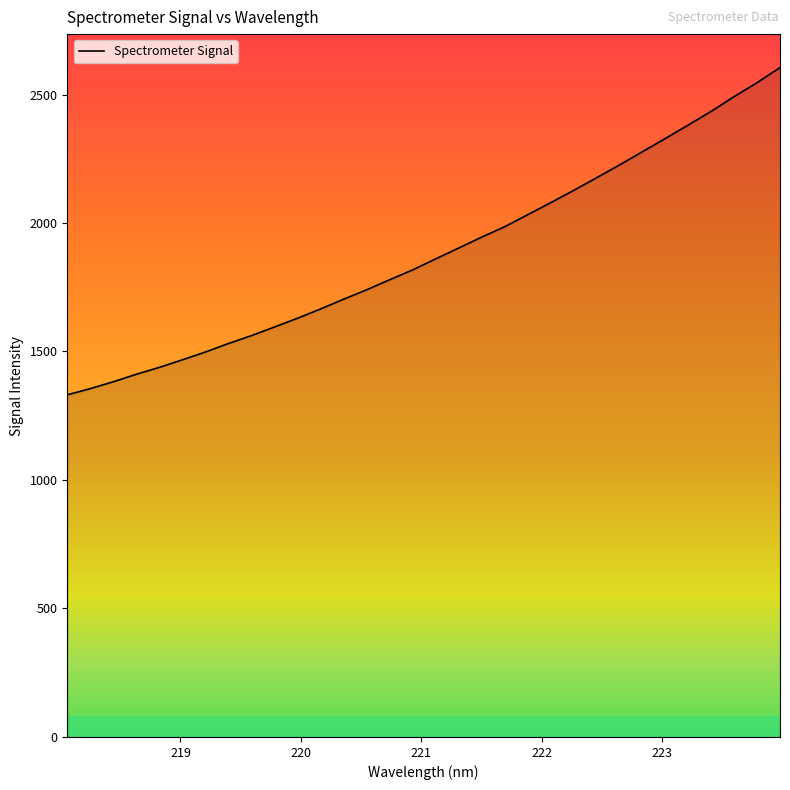

What is the difference between the maximum and minimum values?

1273.4